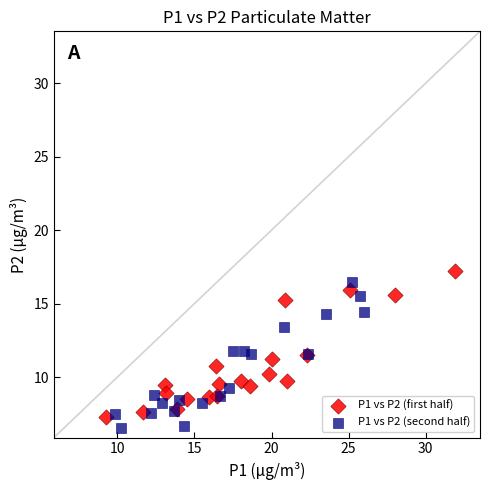

Which series contains the lowest Y value?

P1 vs P2 (second half)